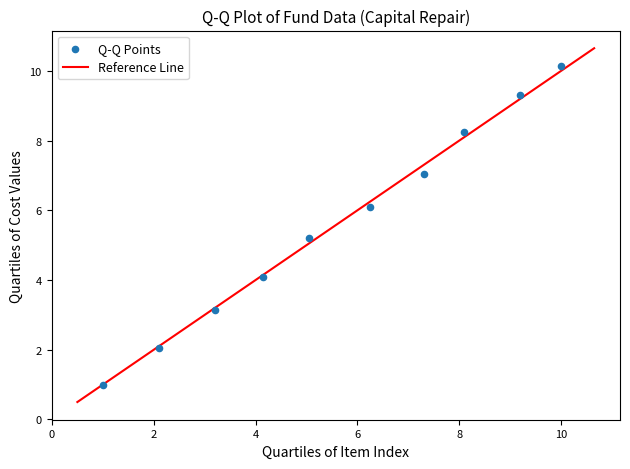

What Y value in the scatter plot is closest to 5?

5.2